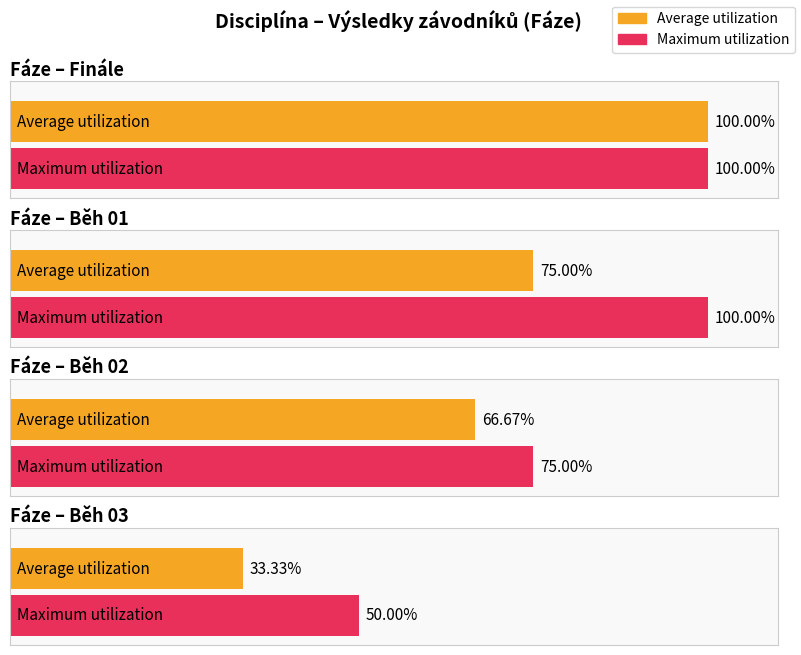

The value of Average utilization at Běh 01 is 22.3. True or false?

False